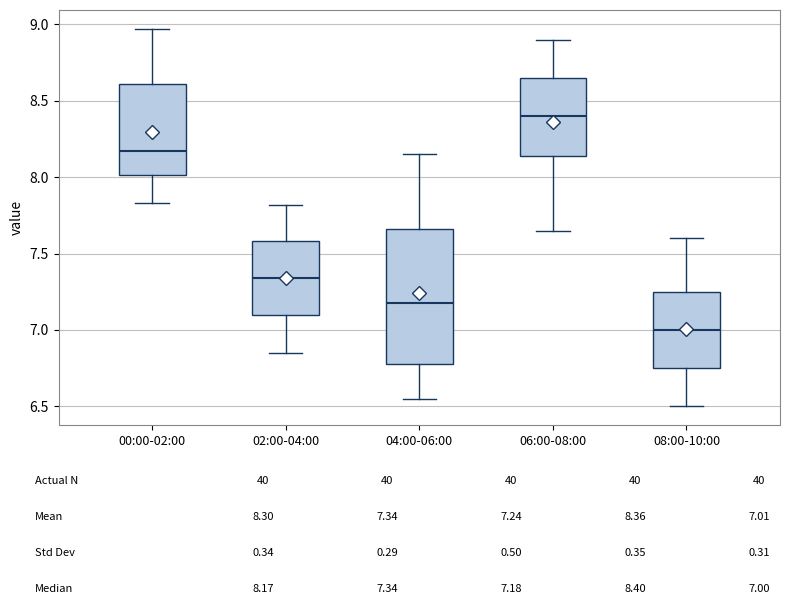

Reading left to right, read every box against the y-axis: the position of its median line, the range the box covers, and the ends of its whiskers. The values are not printed on the chart, so give them approximately, as read against the axis.

00:00-02:00: median 8.15, box 8.00 to 8.60, whiskers 7.85 to 8.95
02:00-04:00: median 7.35, box 7.10 to 7.60, whiskers 6.85 to 7.80
04:00-06:00: median 7.20, box 6.80 to 7.65, whiskers 6.55 to 8.15
06:00-08:00: median 8.40, box 8.15 to 8.65, whiskers 7.65 to 8.90
08:00-10:00: median 7.00, box 6.75 to 7.25, whiskers 6.50 to 7.60